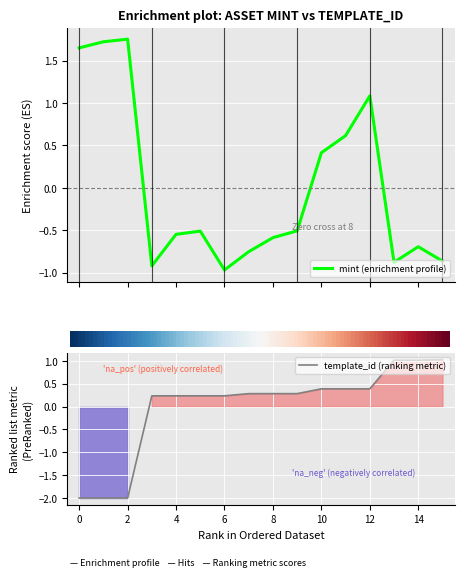

Is it true that template_id (ranking metric) equals 0.4 at 6?

False